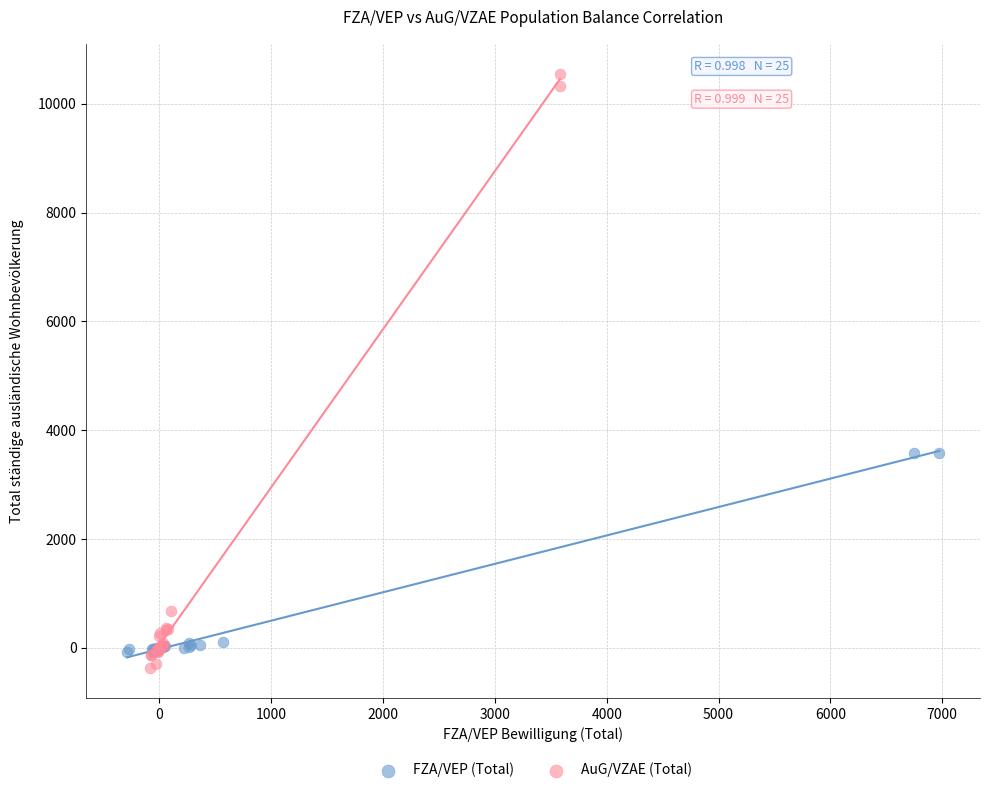

Which series has the widest spread of Y values?

AuG/VZAE (Total)